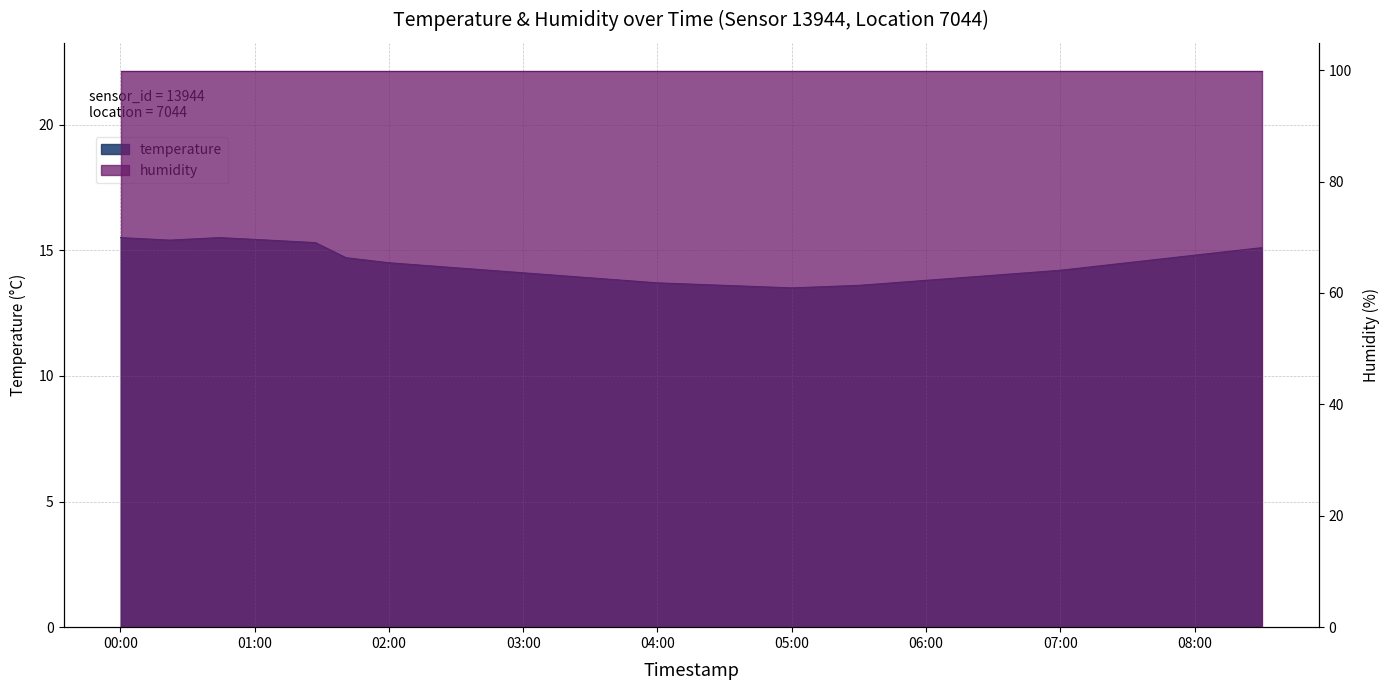

Does the chart display data point markers on the line(s)?

No